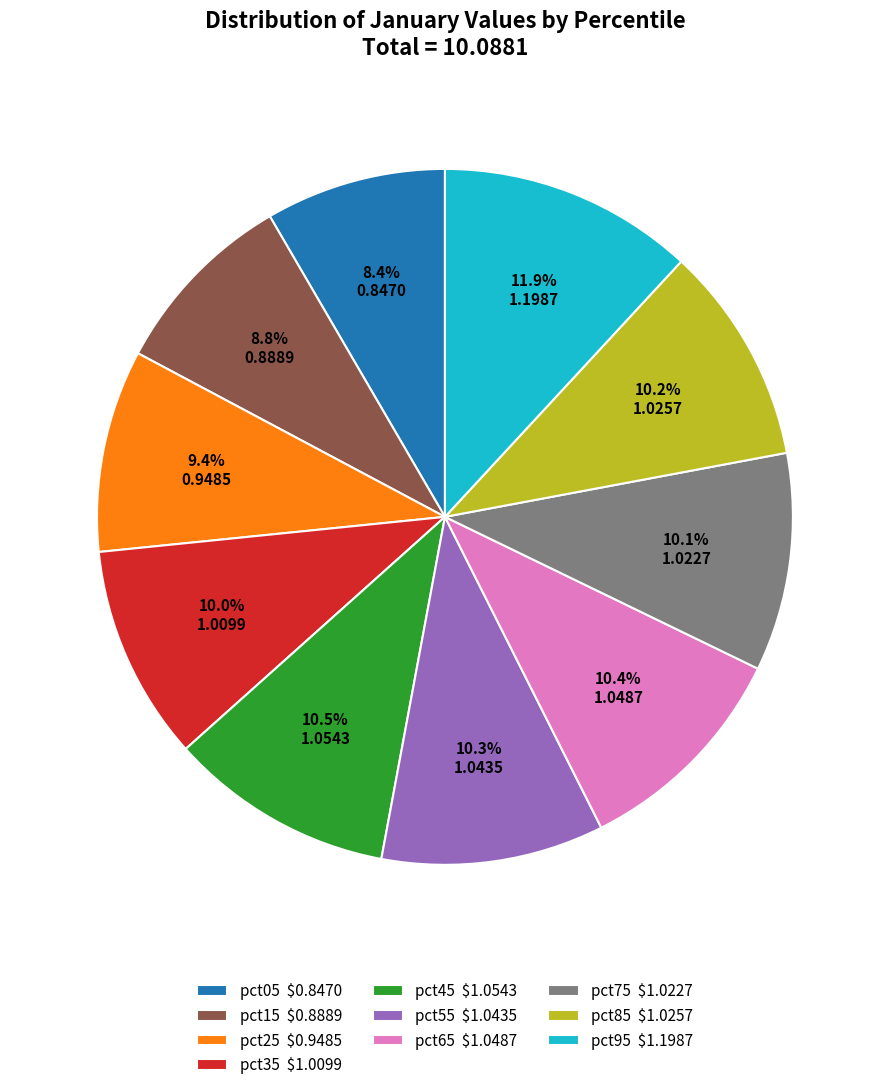

To the nearest percent, what portion does pct55 represent?

10%